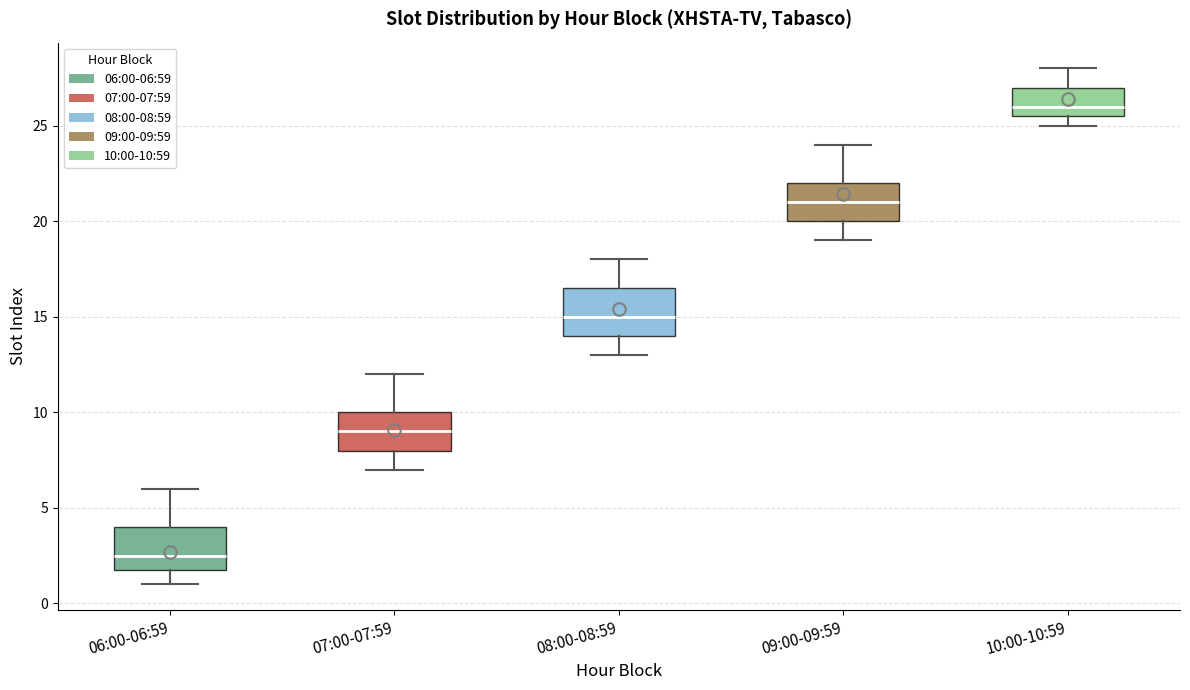

Reading left to right, transcribe this box plot: for each box, give where its median line is, the range the box spans, and where its two whiskers end, as read against the y-axis. The values are not printed on the chart, so give them approximately, as read against the axis.

06:00-06:59: median 2.5, box 2.0 to 4.0, whiskers 1.0 to 6.0
07:00-07:59: median 9.0, box 8.0 to 10.0, whiskers 7.0 to 12.0
08:00-08:59: median 15.0, box 14.0 to 16.5, whiskers 13.0 to 18.0
09:00-09:59: median 21.0, box 20.0 to 22.0, whiskers 19.0 to 24.0
10:00-10:59: median 26.0, box 25.5 to 27.0, whiskers 25.0 to 28.0